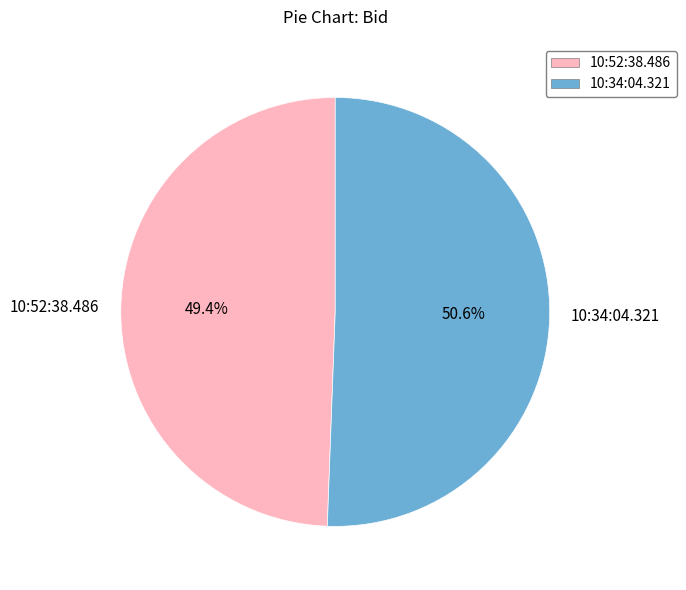

Between 10:52:38.486 and 10:34:04.321, which is larger?

10:34:04.321